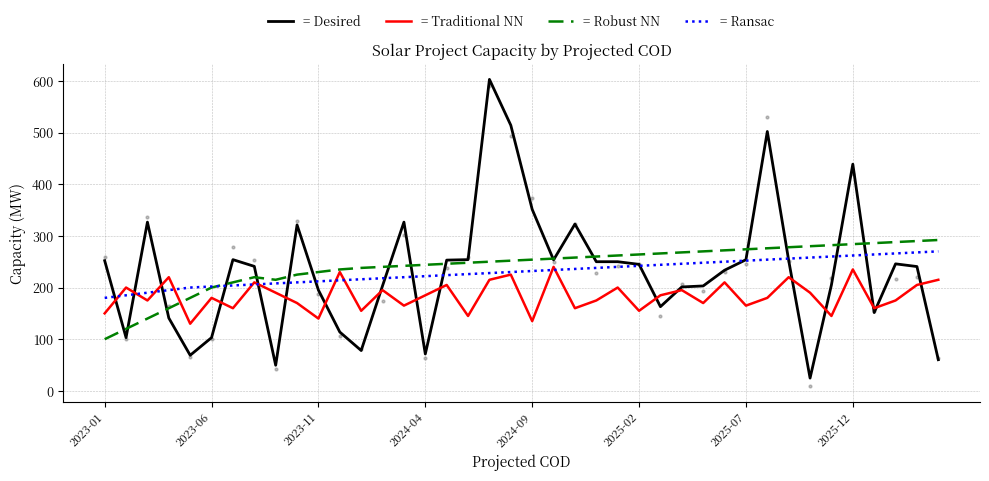

Which series has the largest Y range (max minus min)?

= Desired